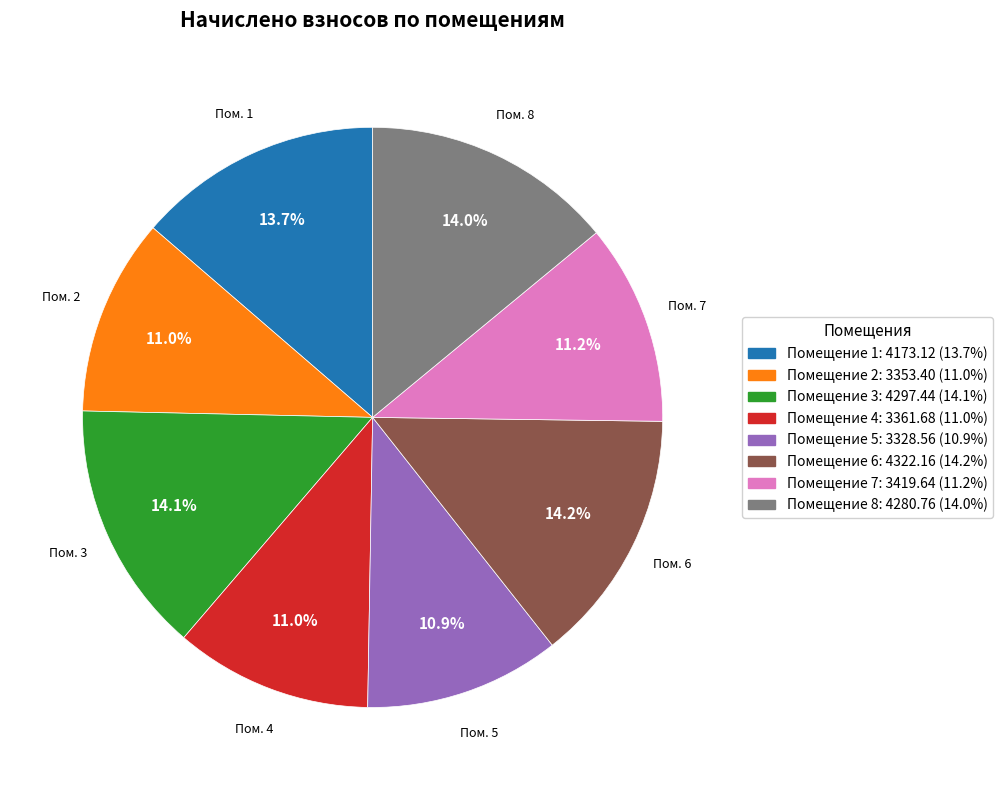

Does Помещение 4: 3361.68 (11.0%) account for over 50% of the chart?

No